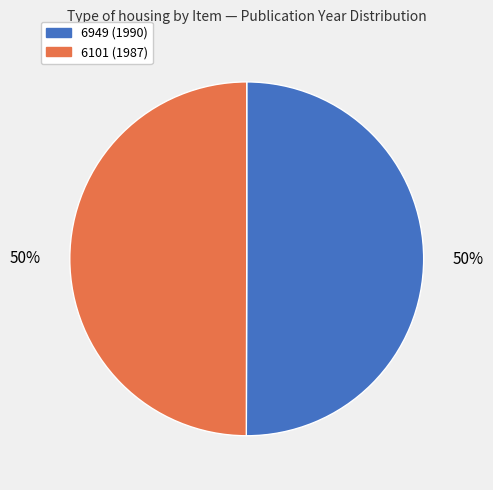

To the nearest percent, what percentage of the pie is 6101?

50%